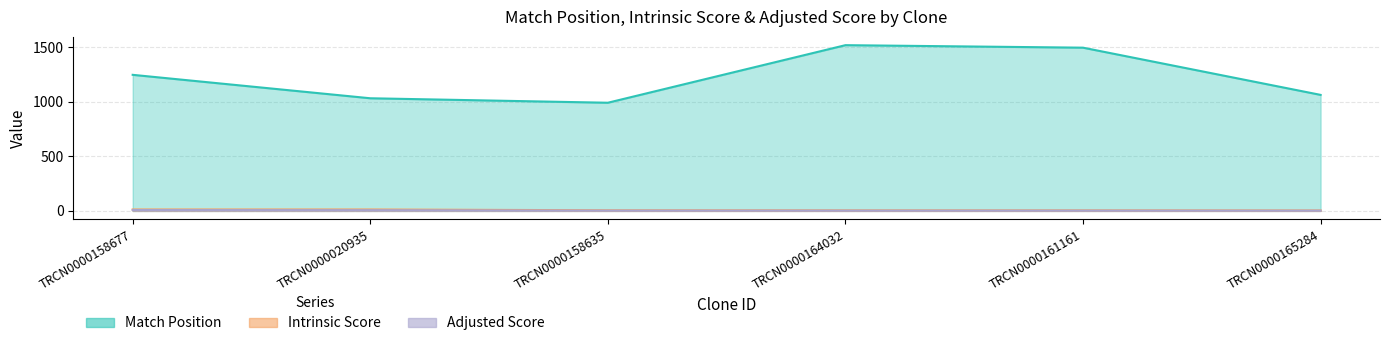

What is the total value across all series at TRCN0000020935?

1052.8